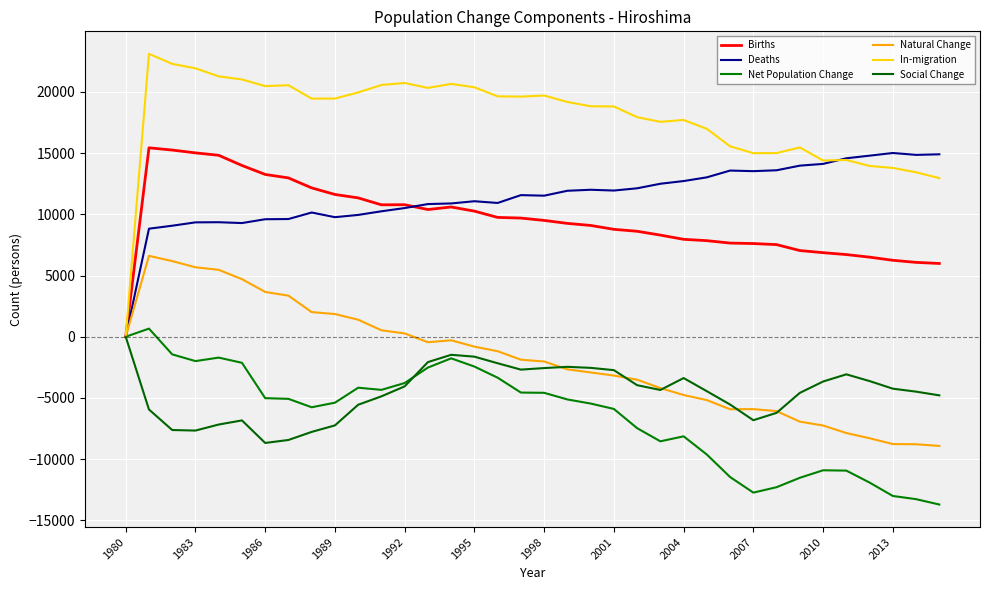

True or false: Natural Change and Births cross at least once.

False